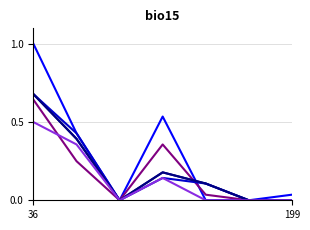

Is this an area chart (filled region under the line)?

No